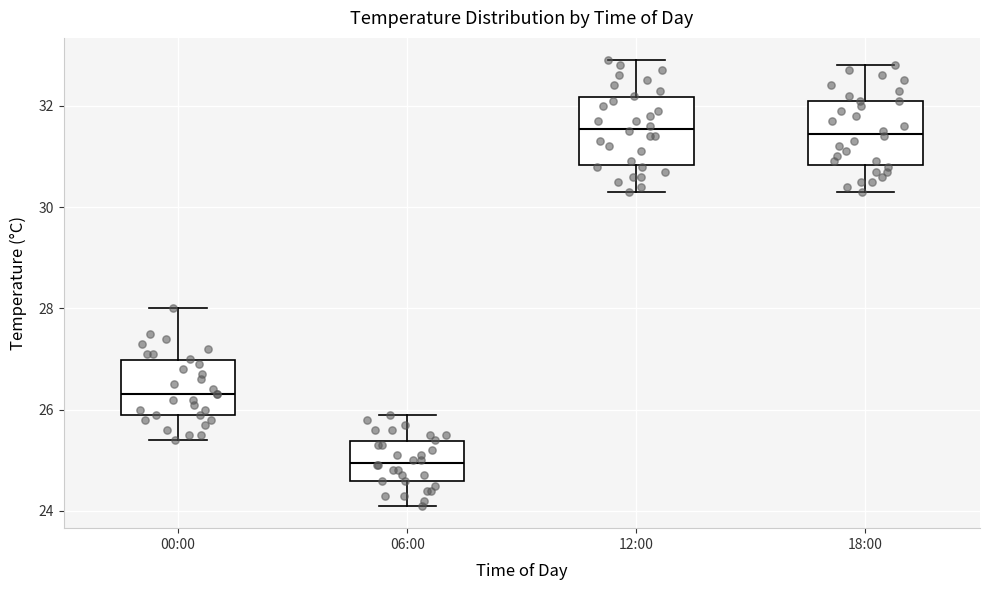

Which box's median line is the lowest?

06:00